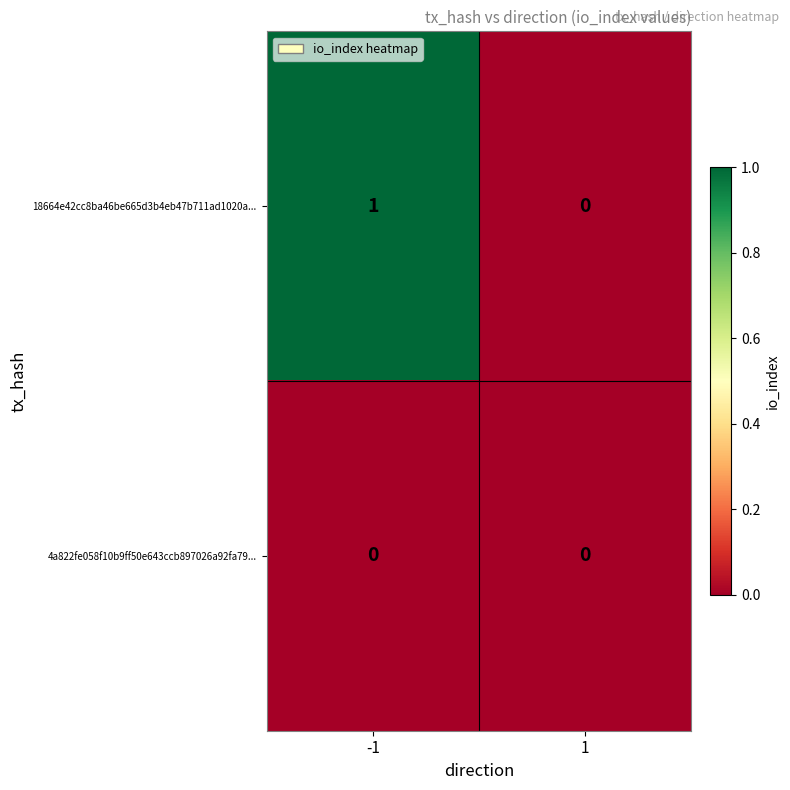

Is the value of 4a822fe058f10b9ff50e643ccb897026a92fa79... at -1 greater than the value of 18664e42cc8ba46be665d3b4eb47b711ad1020a... at -1?

No